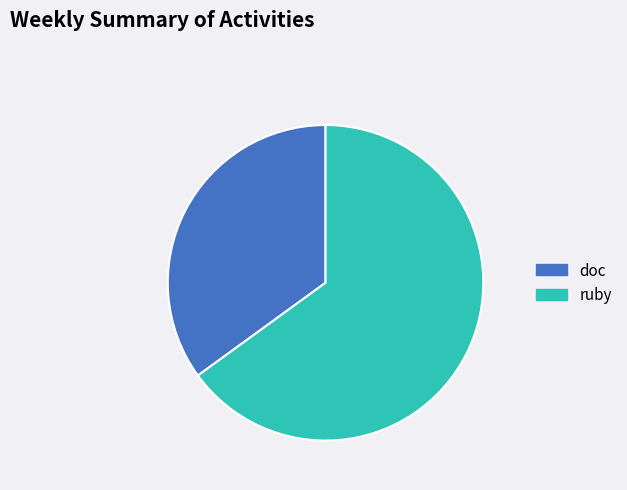

Approximately how many times larger is the value at doc compared to ruby?

0.5